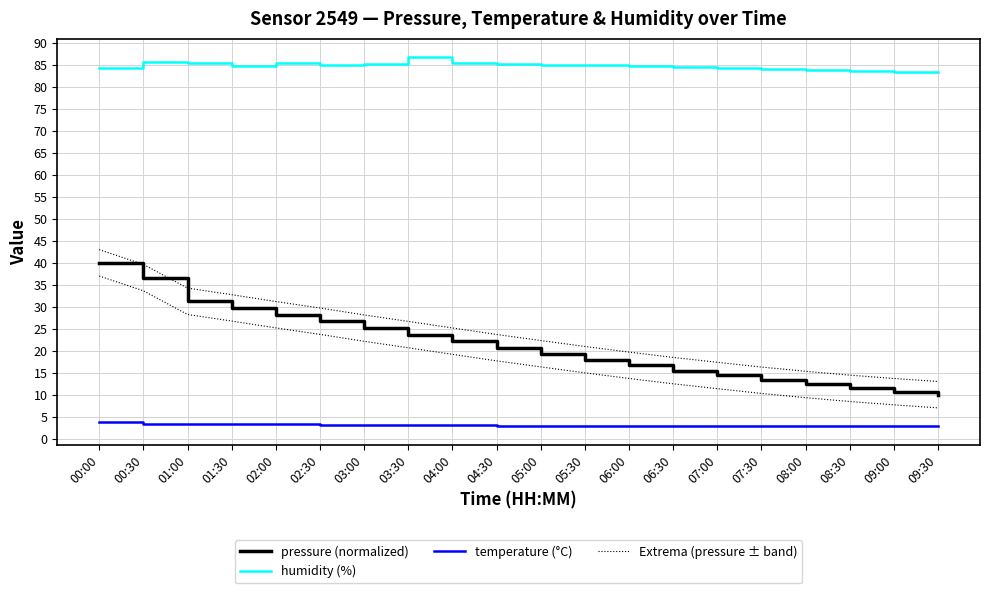

Reading right to left, extract all data points from this chart.

pressure (normalized): 09:30=10.0	09:00=10.7	08:30=11.4	08:00=12.3	07:30=13.3	07:00=14.4	06:30=15.5	06:00=16.7	05:30=18.0	05:00=19.3	04:30=20.7	04:00=22.2	03:30=23.7	03:00=25.1	02:30=26.7	02:00=28.2	01:30=29.8	01:00=31.3	00:30=36.6	00:00=40.0
humidity (%): 09:30=83.3	09:00=83.5	08:30=83.7	08:00=83.9	07:30=84.1	07:00=84.3	06:30=84.5	06:00=84.7	05:30=84.9	05:00=85.1	04:30=85.3	04:00=85.5	03:30=86.8	03:00=85.2	02:30=85.1	02:00=85.4	01:30=84.8	01:00=85.5	00:30=85.7	00:00=84.4
temperature (°C): 09:30=2.8	09:00=2.9	08:30=2.9	08:00=2.9	07:30=2.9	07:00=2.9	06:30=2.9	06:00=2.9	05:30=2.9	05:00=3.0	04:30=3.0	04:00=3.0	03:30=3.0	03:00=3.1	02:30=3.1	02:00=3.3	01:30=3.4	01:00=3.4	00:30=3.2	00:00=3.8
Extrema (pressure ± band): 09:30=13.0	09:00=13.7	08:30=14.4	08:00=15.3	07:30=16.3	07:00=17.4	06:30=18.5	06:00=19.7	05:30=21.0	05:00=22.3	04:30=23.7	04:00=25.2	03:30=26.7	03:00=28.1	02:30=29.7	02:00=31.2	01:30=32.8	01:00=34.3	00:30=39.6	00:00=43.0